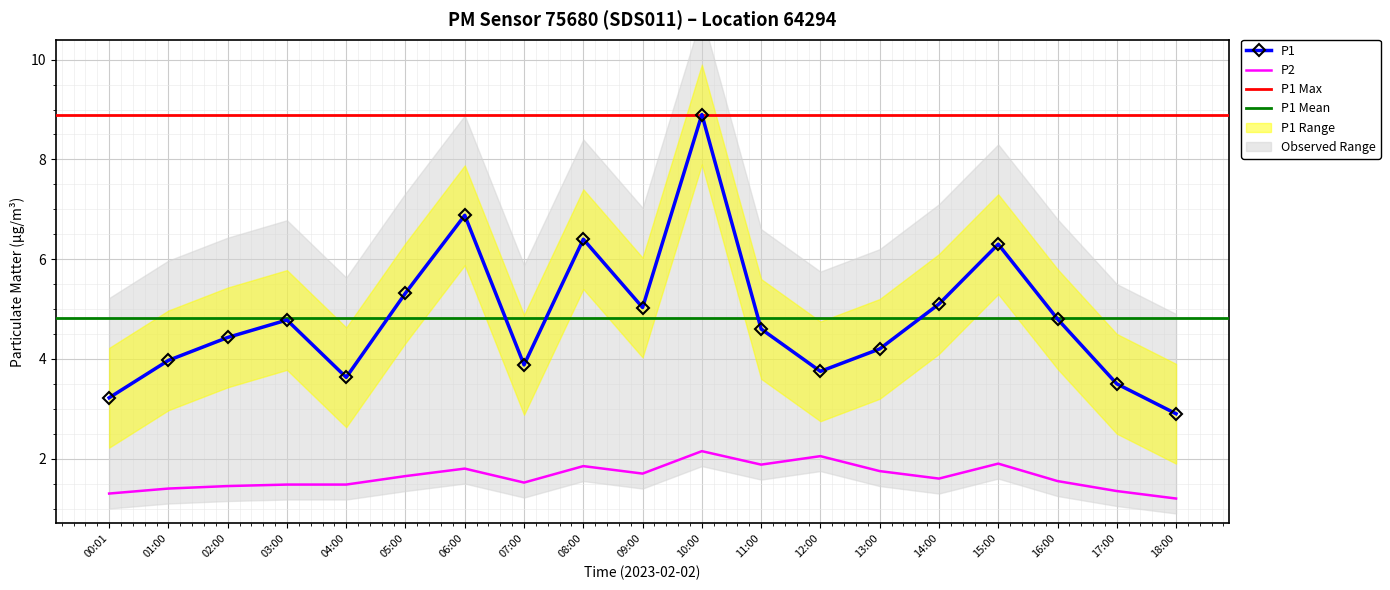

Between 02:00 and 07:00, which series saw the biggest shift?

P1